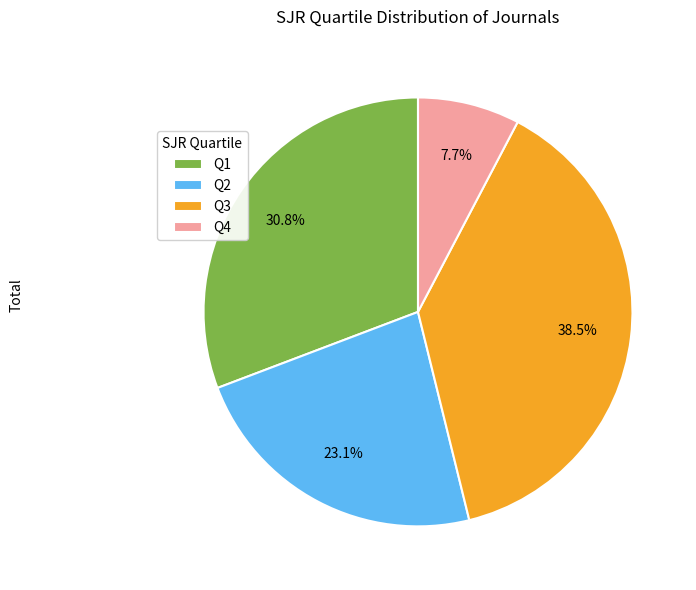

What percentage do Q1 and Q4 together represent?

38.5%